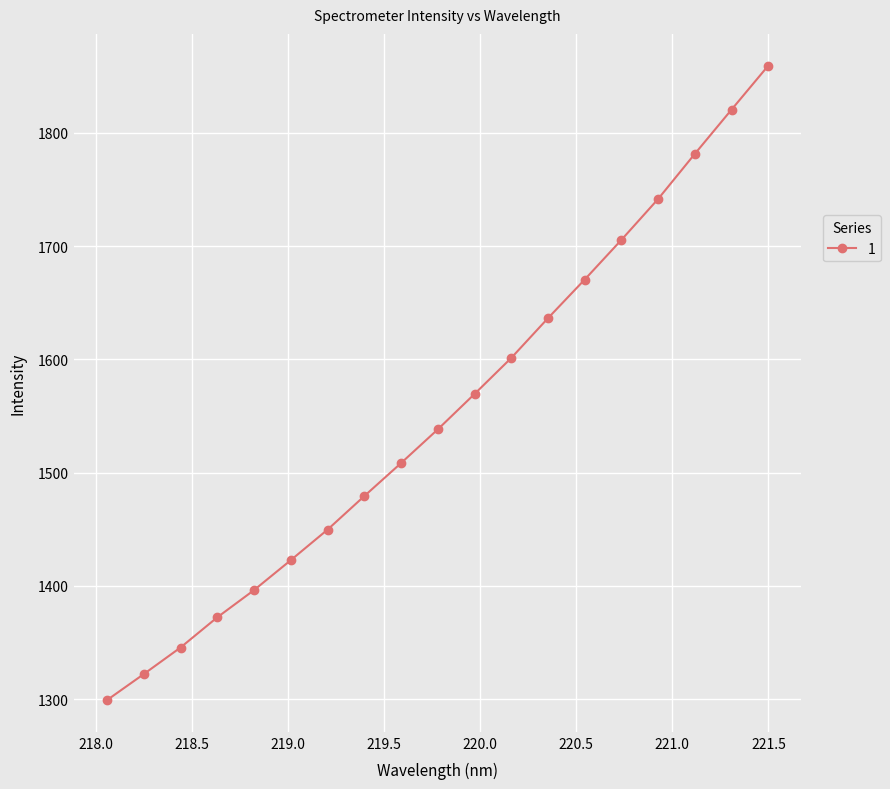

What is the sum of all values?

29521.7